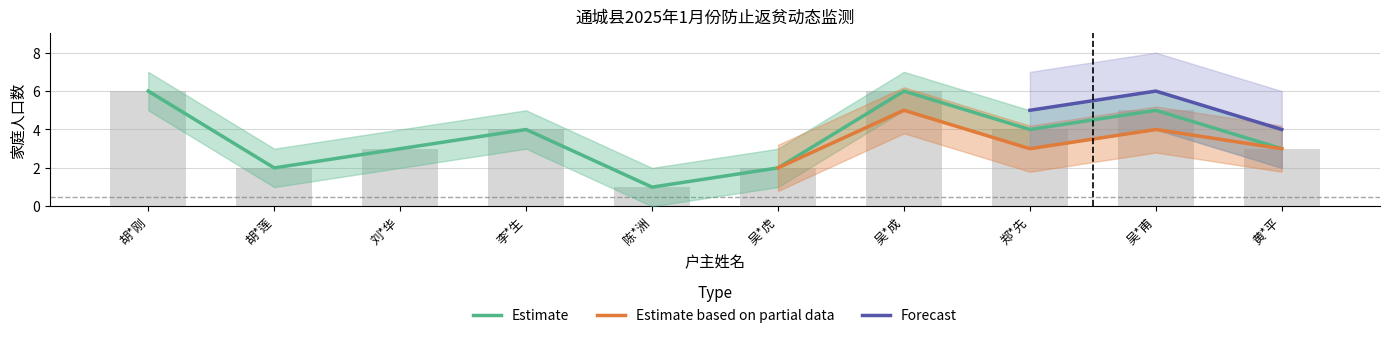

How many groups of bars are there?

10